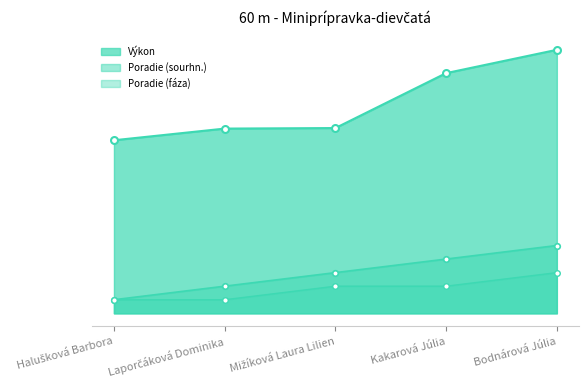

What position from the left is Bodnárová Júlia?

5